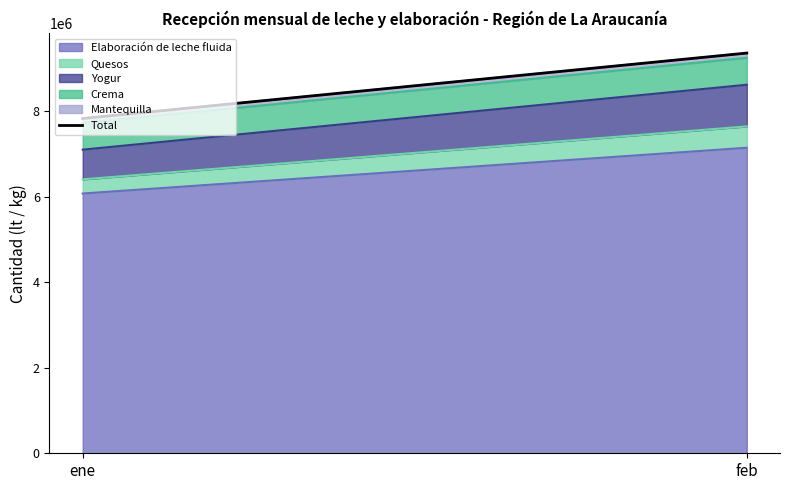

Read the value at ene, to the nearest 10.

7827820